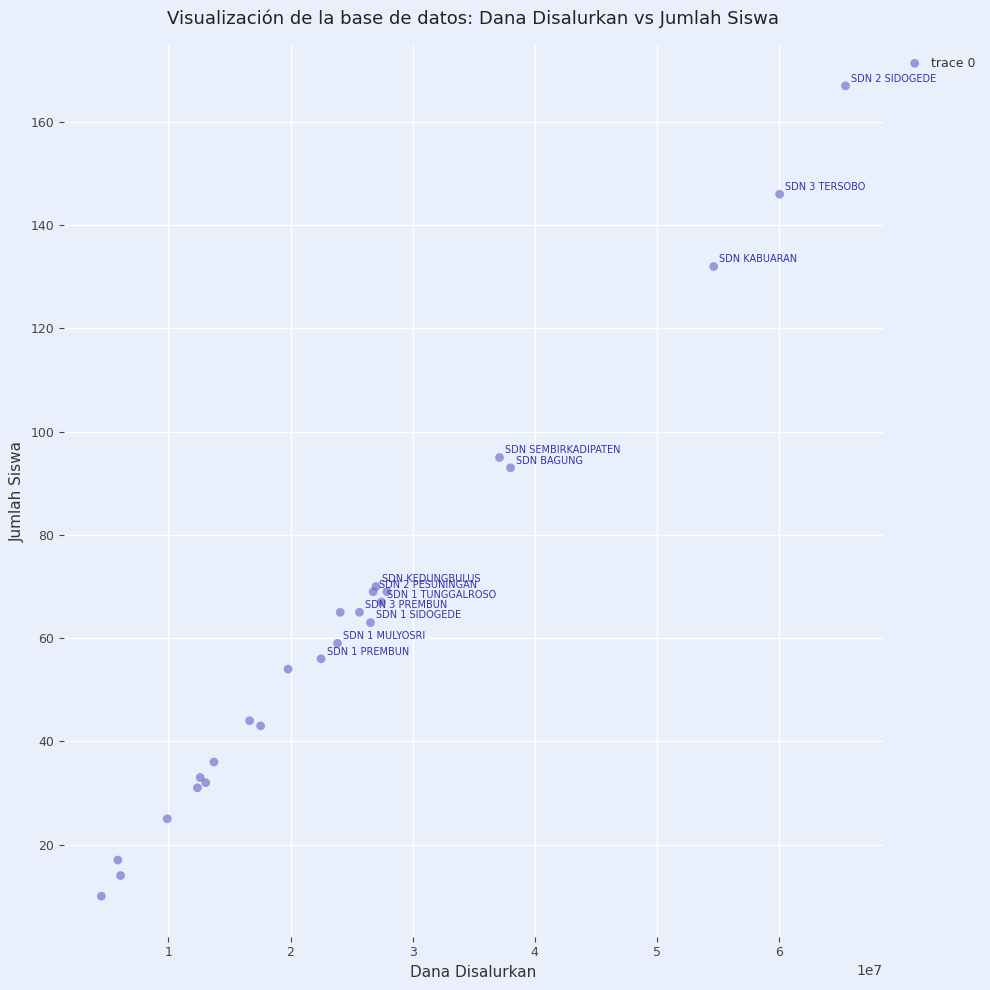

What Y value in the scatter plot is closest to 88?

93